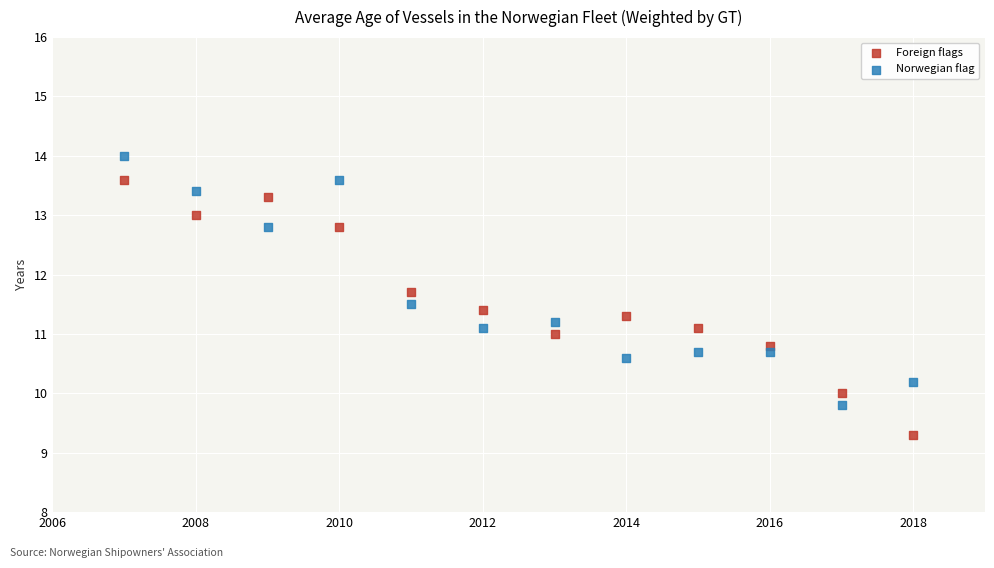

Which series contains the highest Y value?

Norwegian flag